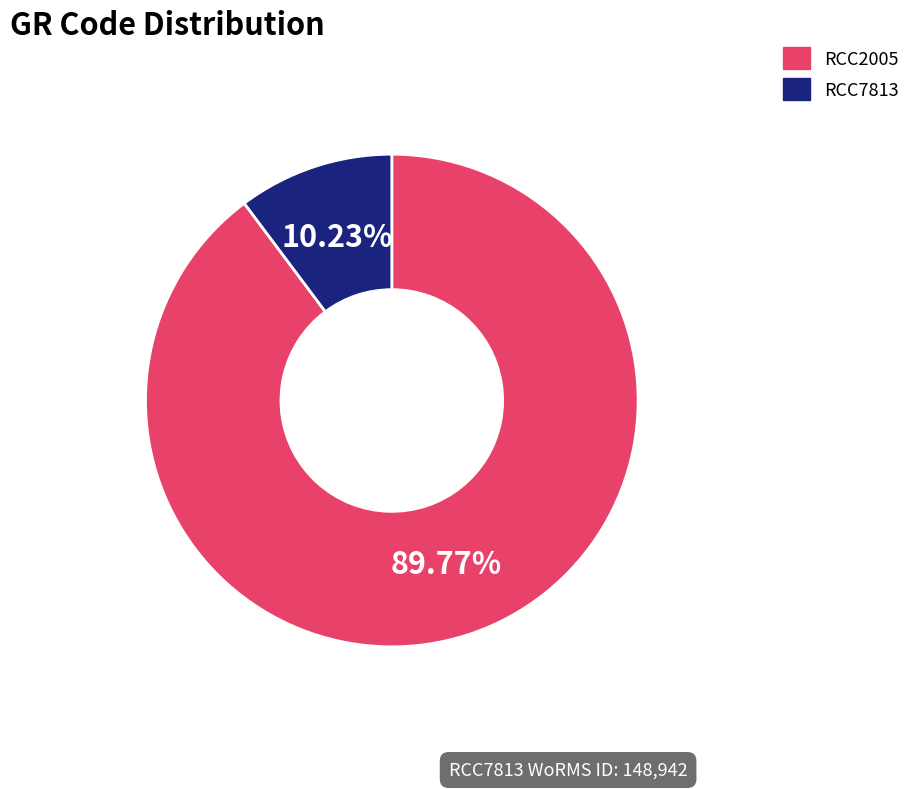

Which slice is the largest?

RCC2005